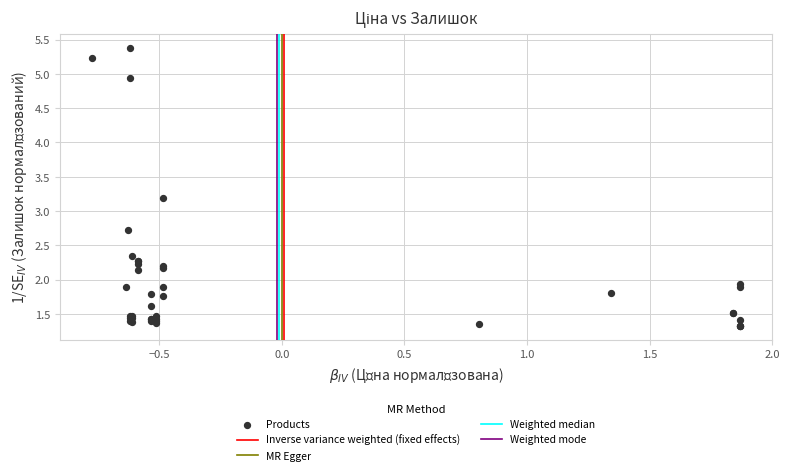

What Y value in the scatter plot is closest to 3?

3.2